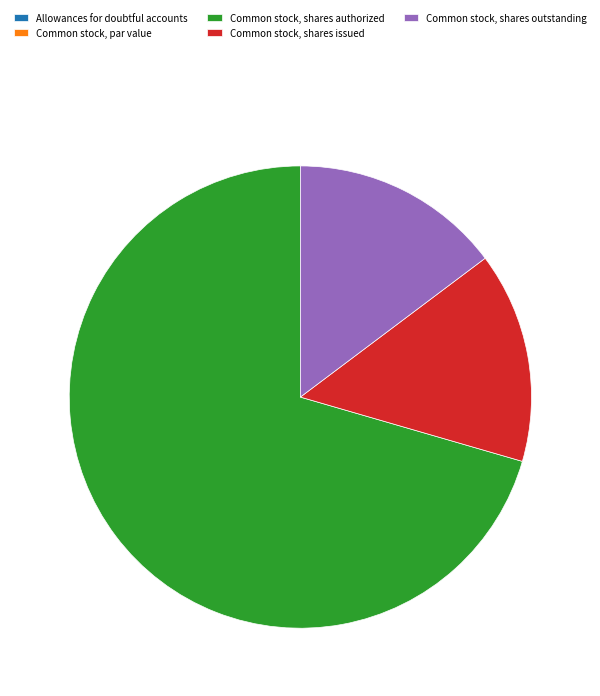

Which slice is the largest?

Common stock, shares authorized